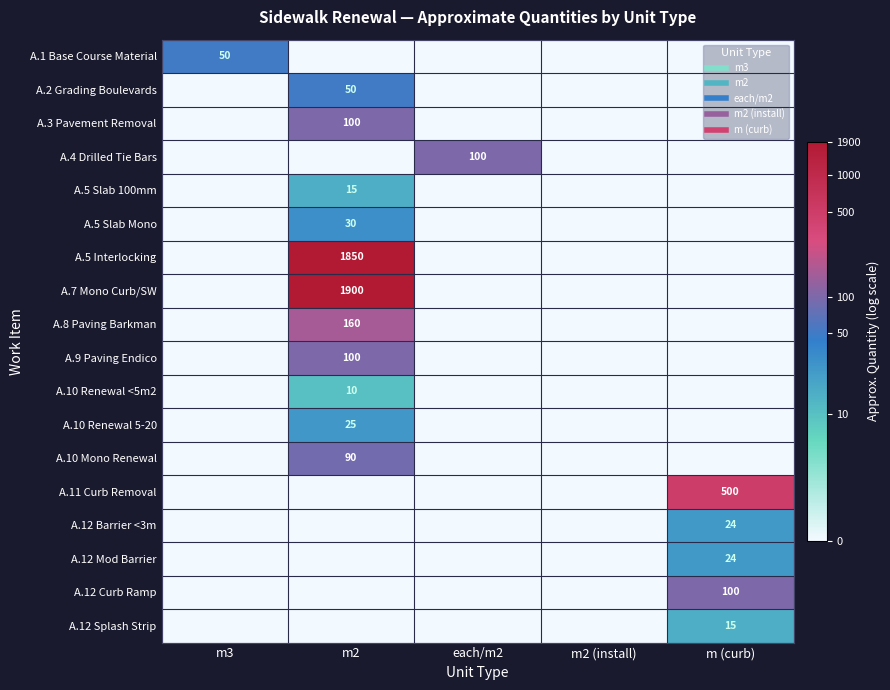

Which label corresponds to the largest value in the chart?

m2